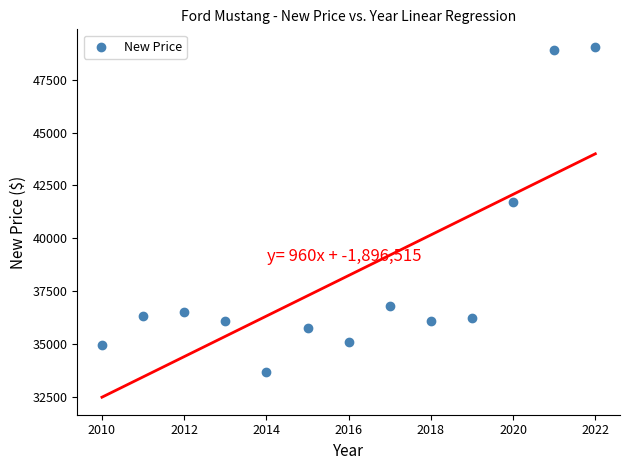

What is the range of X values (max minus min)?

12